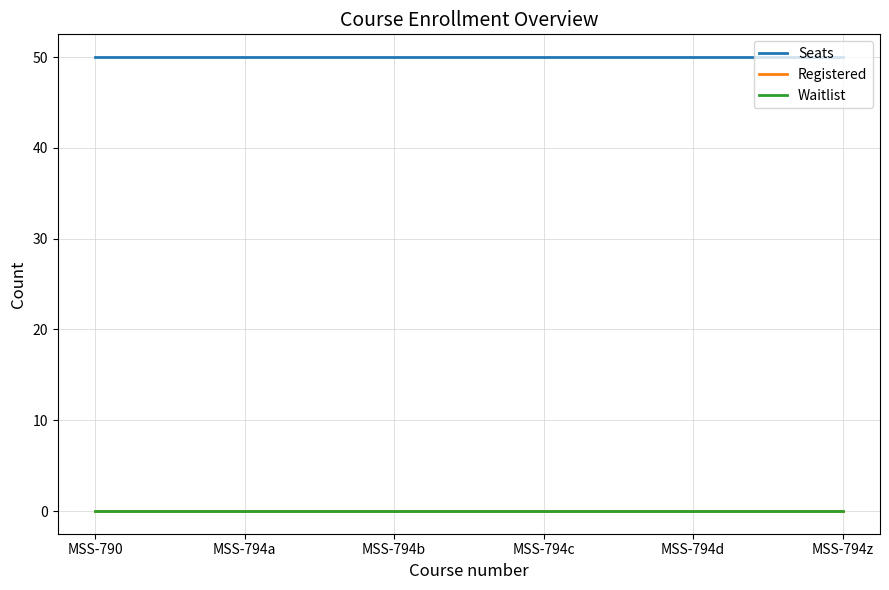

True or false: Seats has a value of 50 at MSS-794a.

True